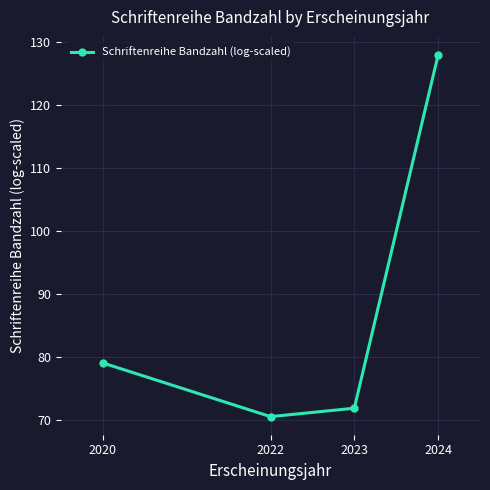

Does the chart have visible grid lines?

Yes